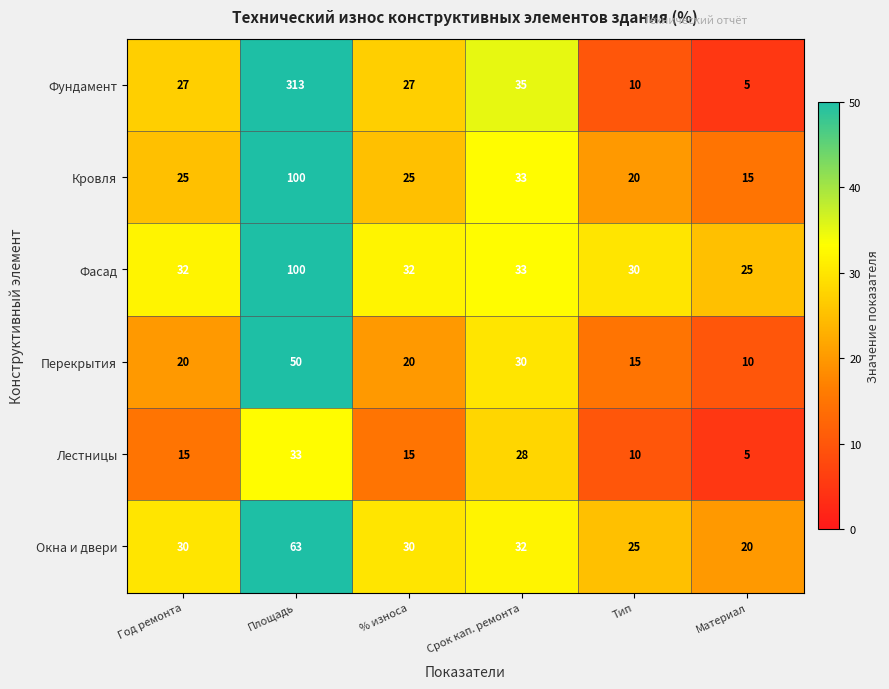

What is the sum of all Фундамент values?

417